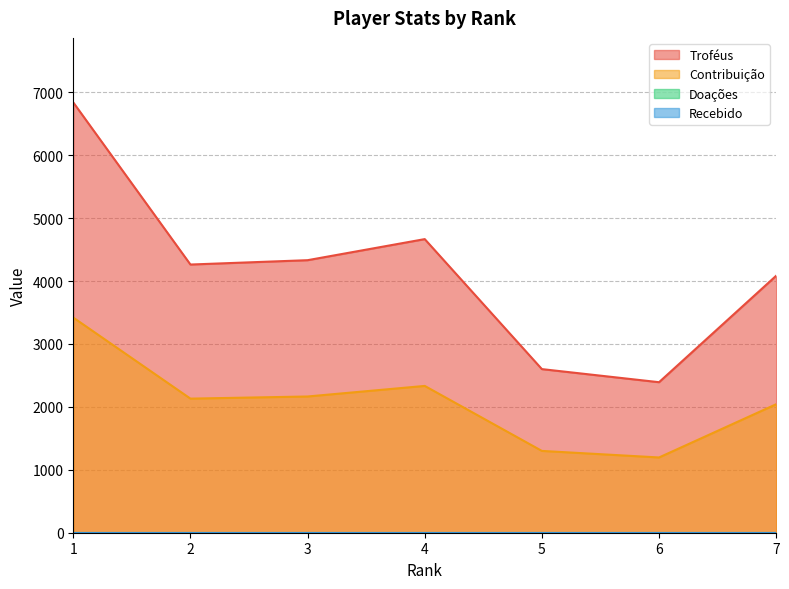

Rank the categories by Contribuição value from lowest to highest.

6, 5, 7, 2, 3, 4, 1